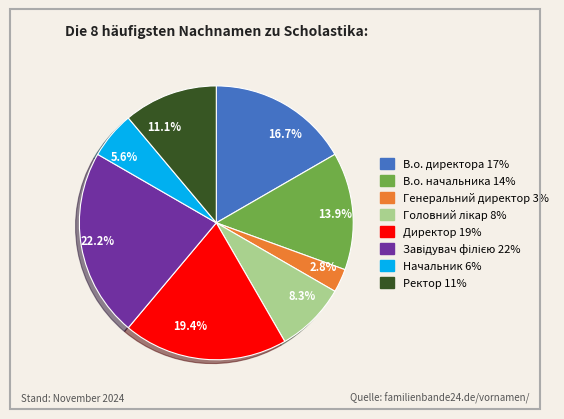

Between Ректор and В.о. начальника, which is larger?

В.о. начальника